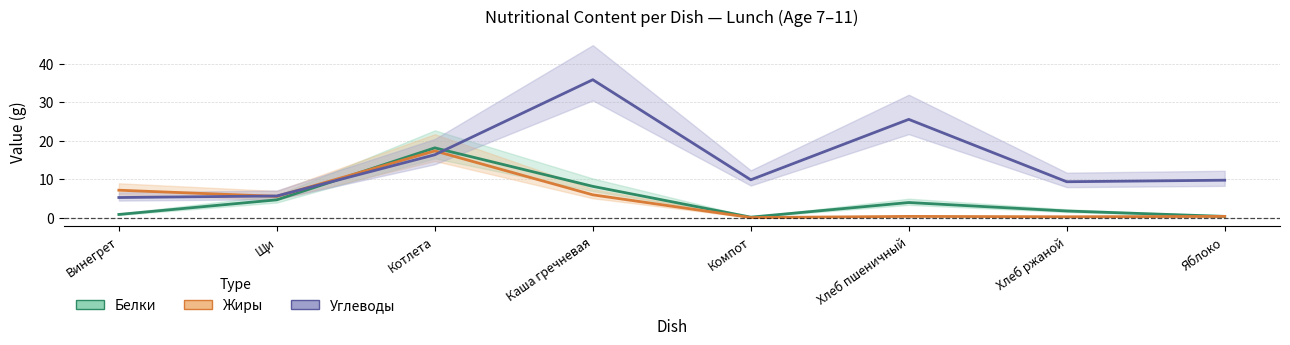

Is it true that Углеводы equals 13.3 at Яблоко?

False